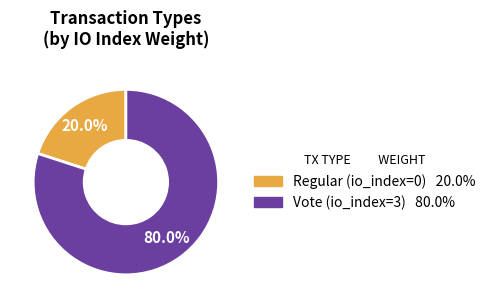

Does Regular represent more than half of the total?

No